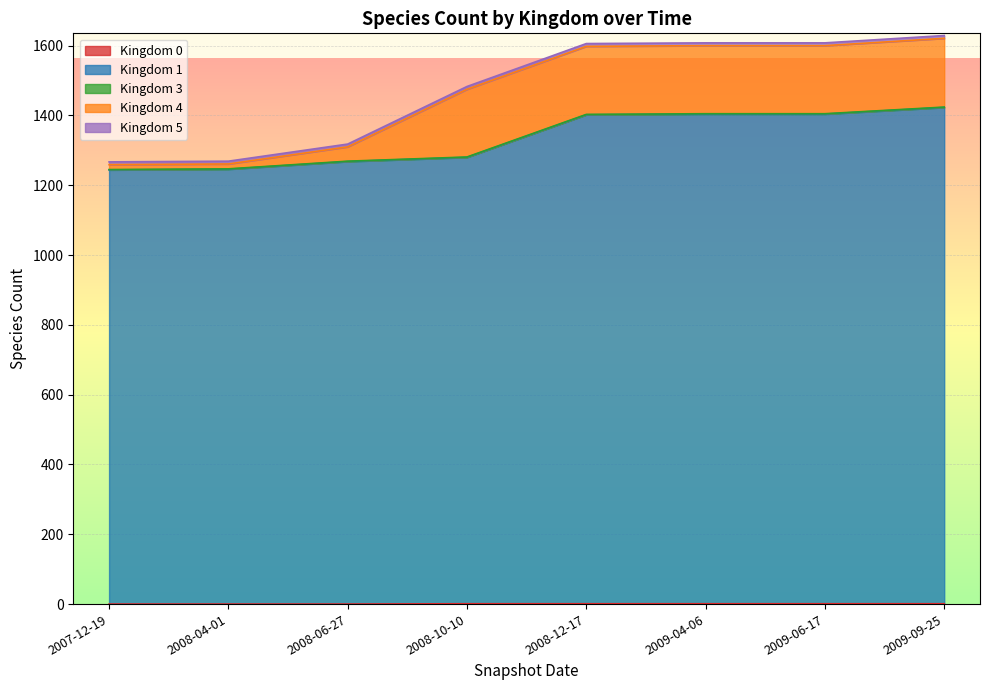

What is the value of the Kingdom 5 point at the 2nd from the left?

8